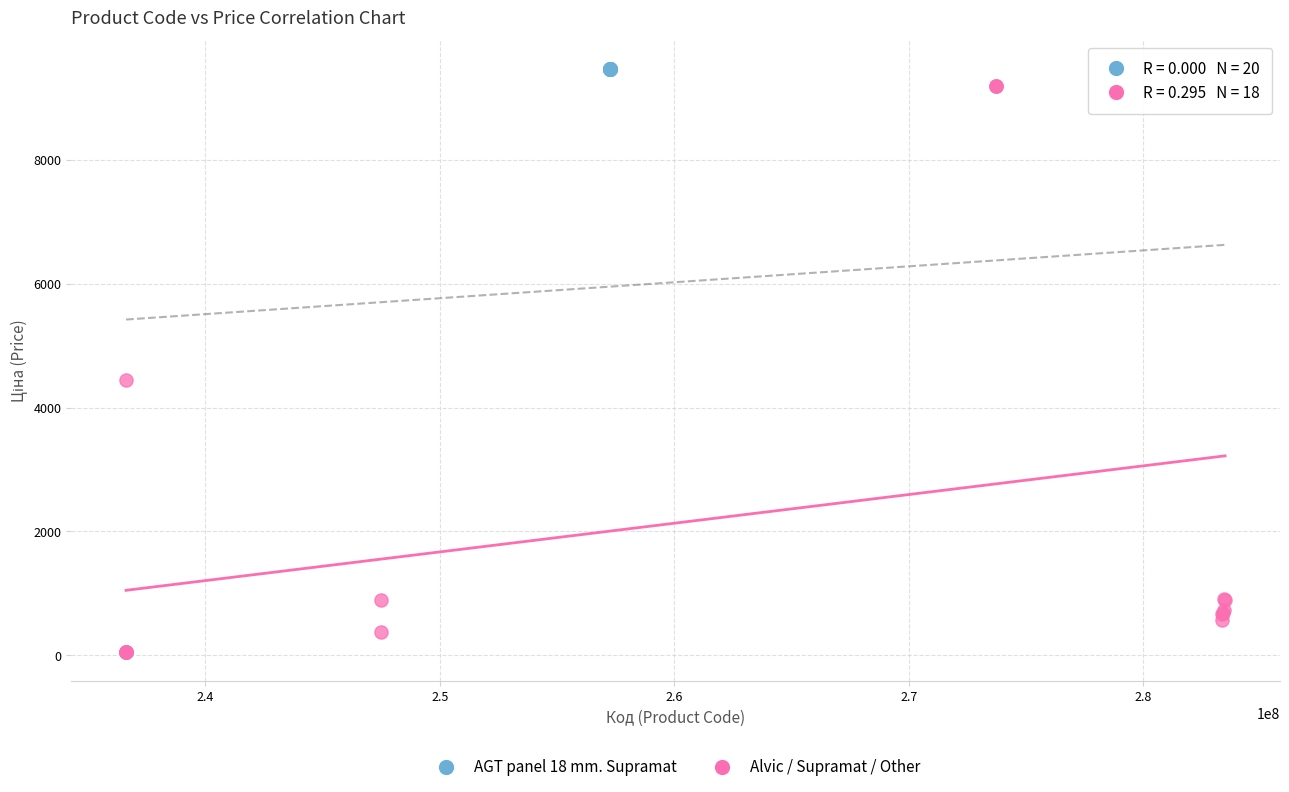

What are all the series names shown in the legend?

AGT panel 18 mm. Supramat, Alvic / Supramat / Other